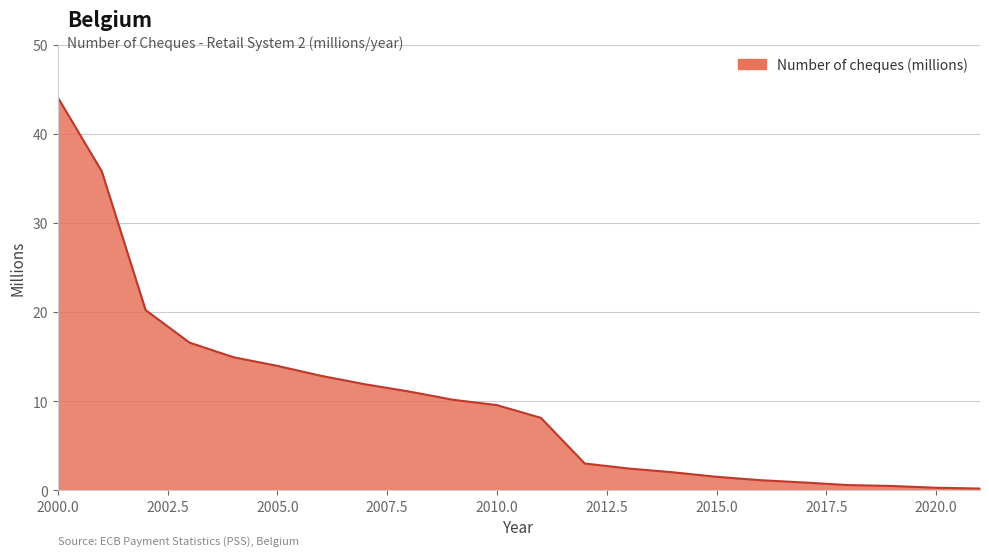

What is the difference between the maximum and minimum values?

43.9